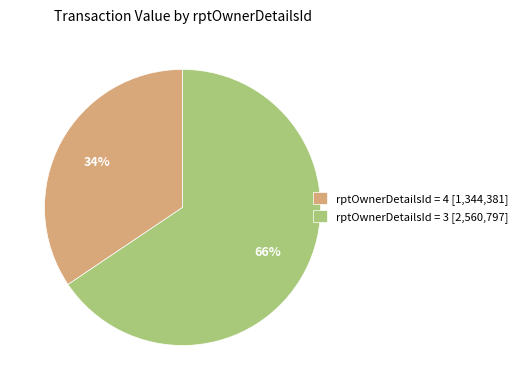

Is rptOwnerDetailsId = 3 [2,560,797] the majority of the pie?

Yes